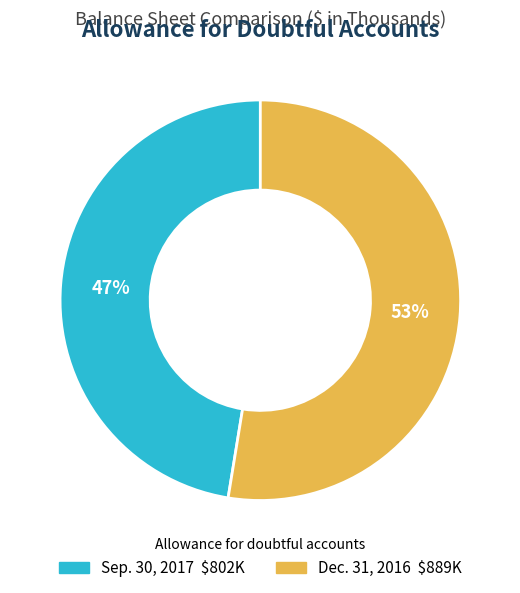

What is the ratio of the value at Dec. 31, 2016 to the value at Sep. 30, 2017?

1.1